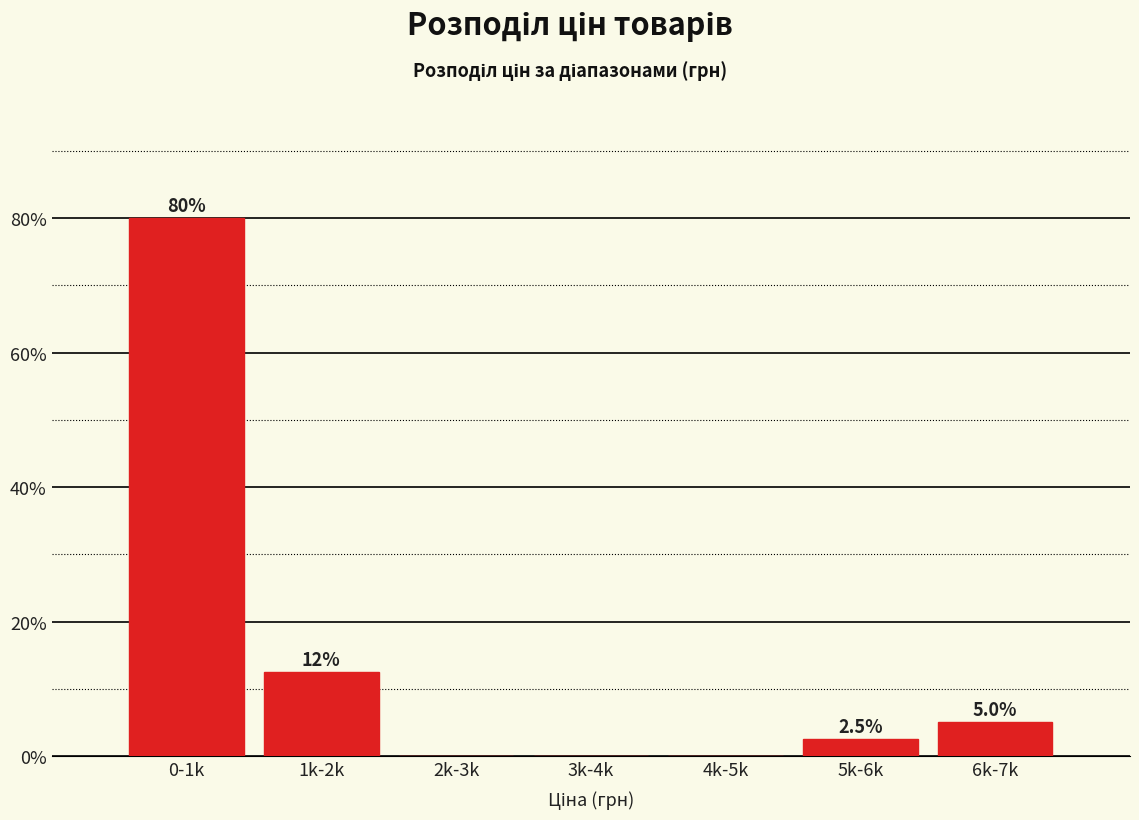

Reading right to left, what are all the values shown in this chart?

6k-7k=5.0	5k-6k=2.5	4k-5k=0.0	3k-4k=0.0	2k-3k=0.0	1k-2k=12.5	0-1k=80.0